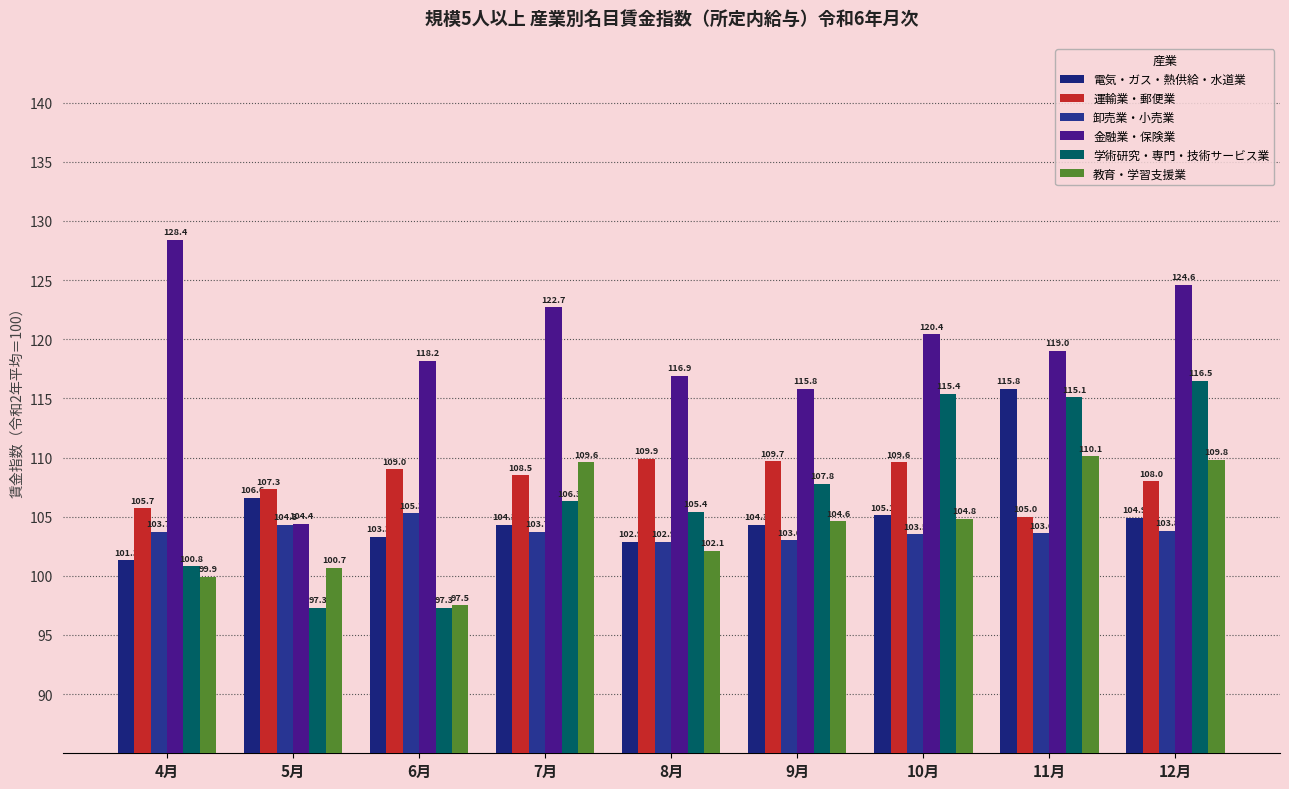

At 5月, list the series in order from largest to smallest.

運輸業・郵便業, 電気・ガス・熱供給・水道業, 金融業・保険業, 卸売業・小売業, 教育・学習支援業, 学術研究・専門・技術サービス業